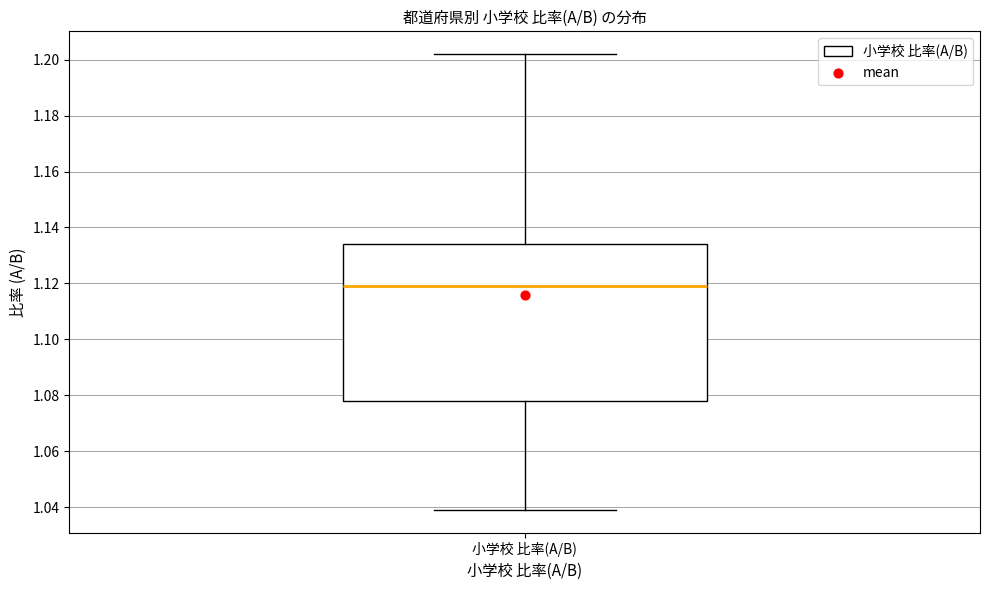

Transcribe this box plot: give where the median line is, the range the box spans, and where the two whiskers end, as read against the y-axis. The values are not printed on the chart, so give them approximately, as read against the axis.

median 1.120, box 1.078 to 1.134, whiskers 1.040 to 1.202